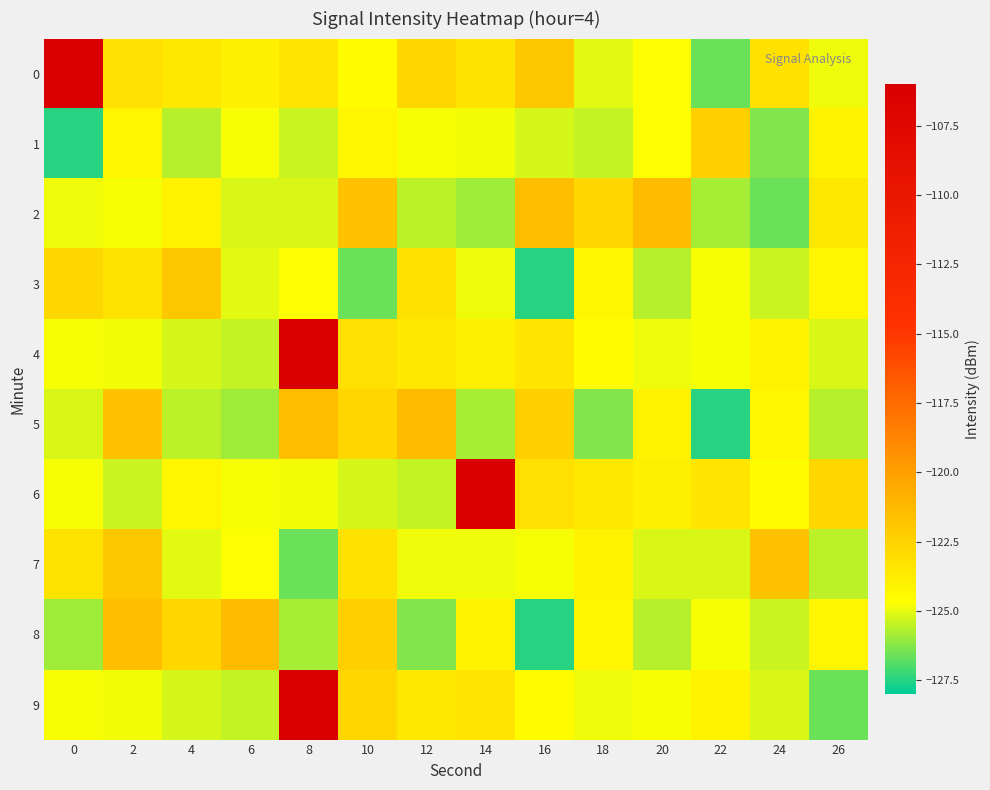

What is the maximum value shown in the chart?

-106.3